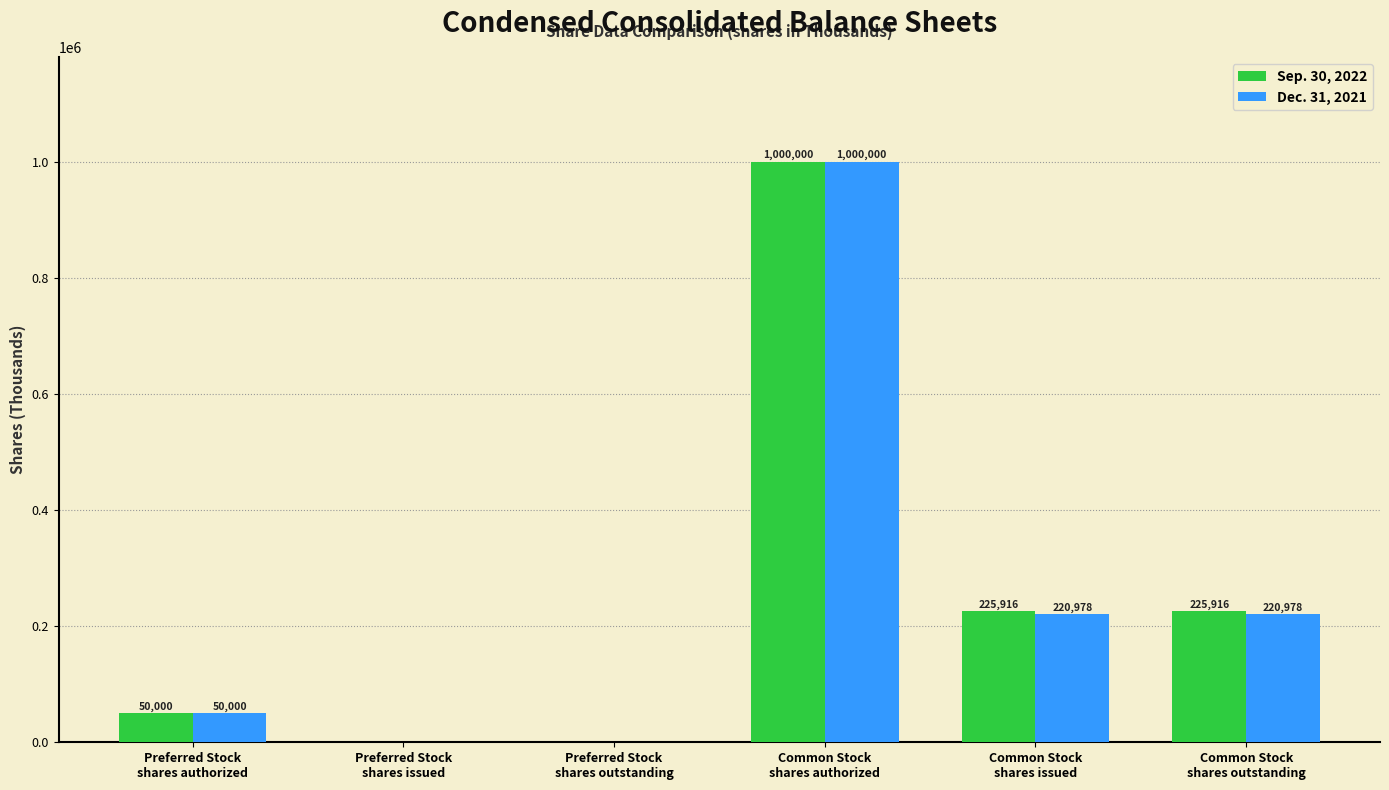

Which series has the largest total across all categories?

Sep. 30, 2022